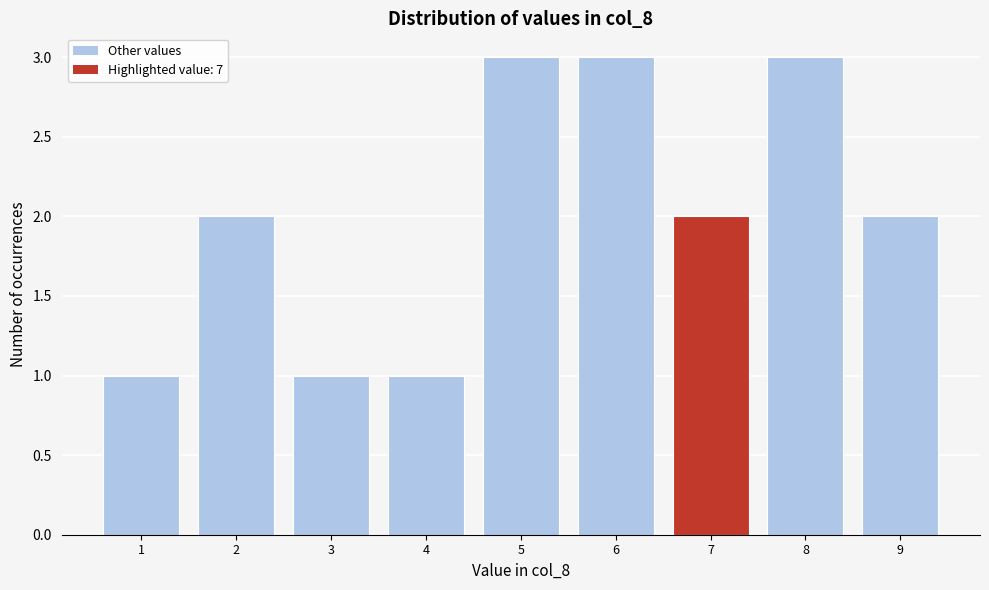

Reading left to right, what are all the values shown in this chart?

1=1	2=2	3=1	4=1	5=3	6=3	7=2	8=3	9=2